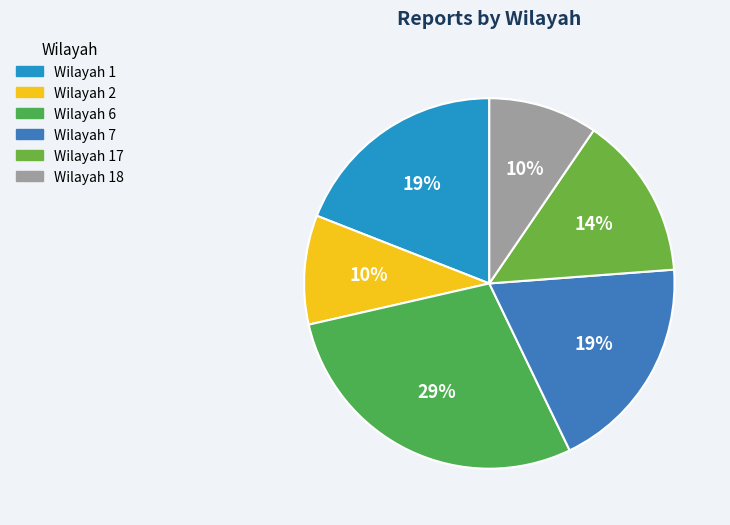

What is the smallest slice in the pie chart?

Wilayah 2